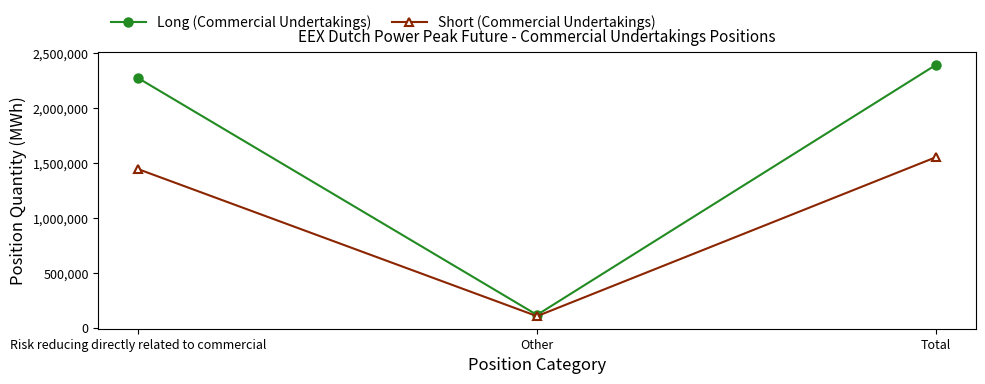

What is the highest value of the Short (Commercial Undertakings) series?

1553580